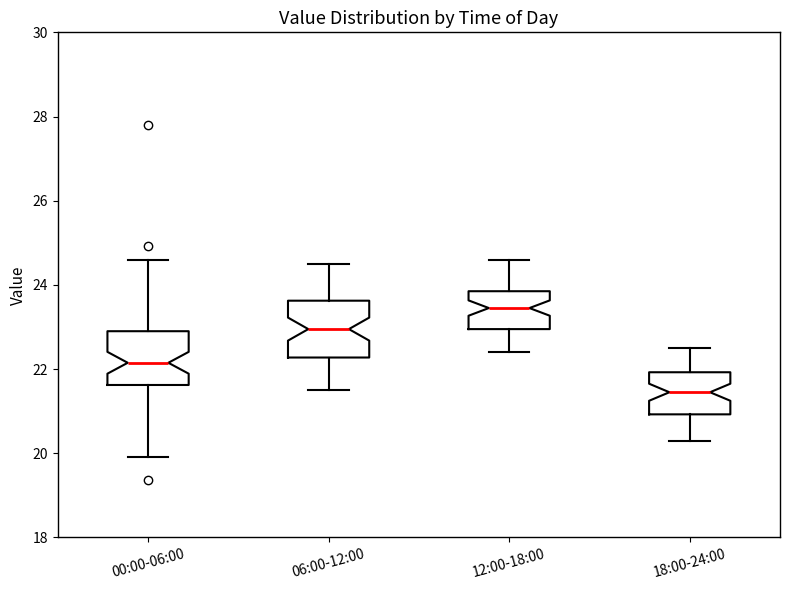

Which box's median line is the lowest?

18:00-24:00